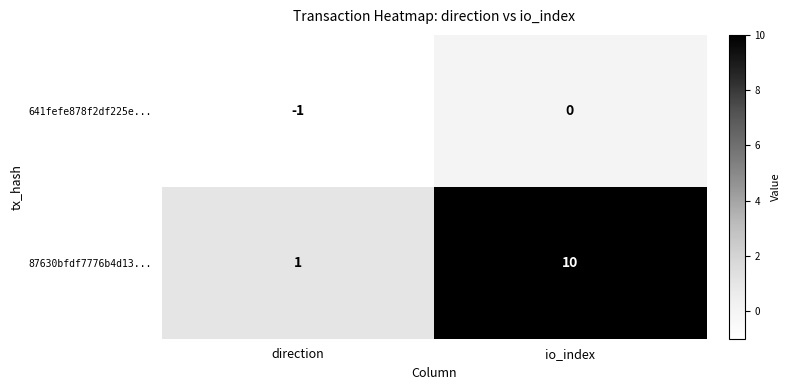

Is it true that 87630bfdf7776b4d13... equals 1 at direction?

True